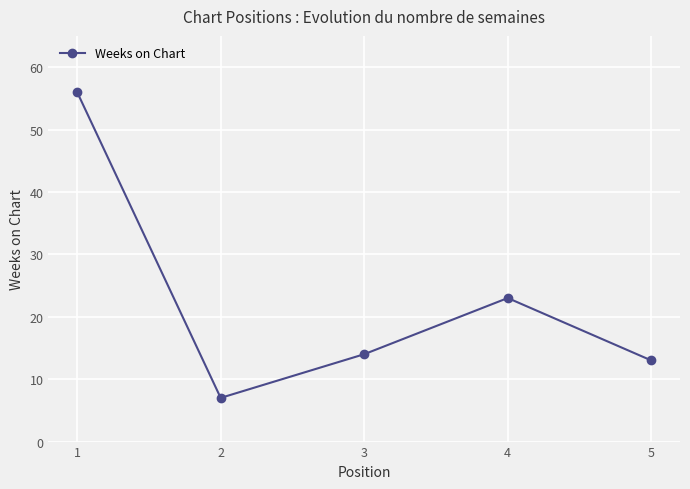

Where does the data first go above 14?

1